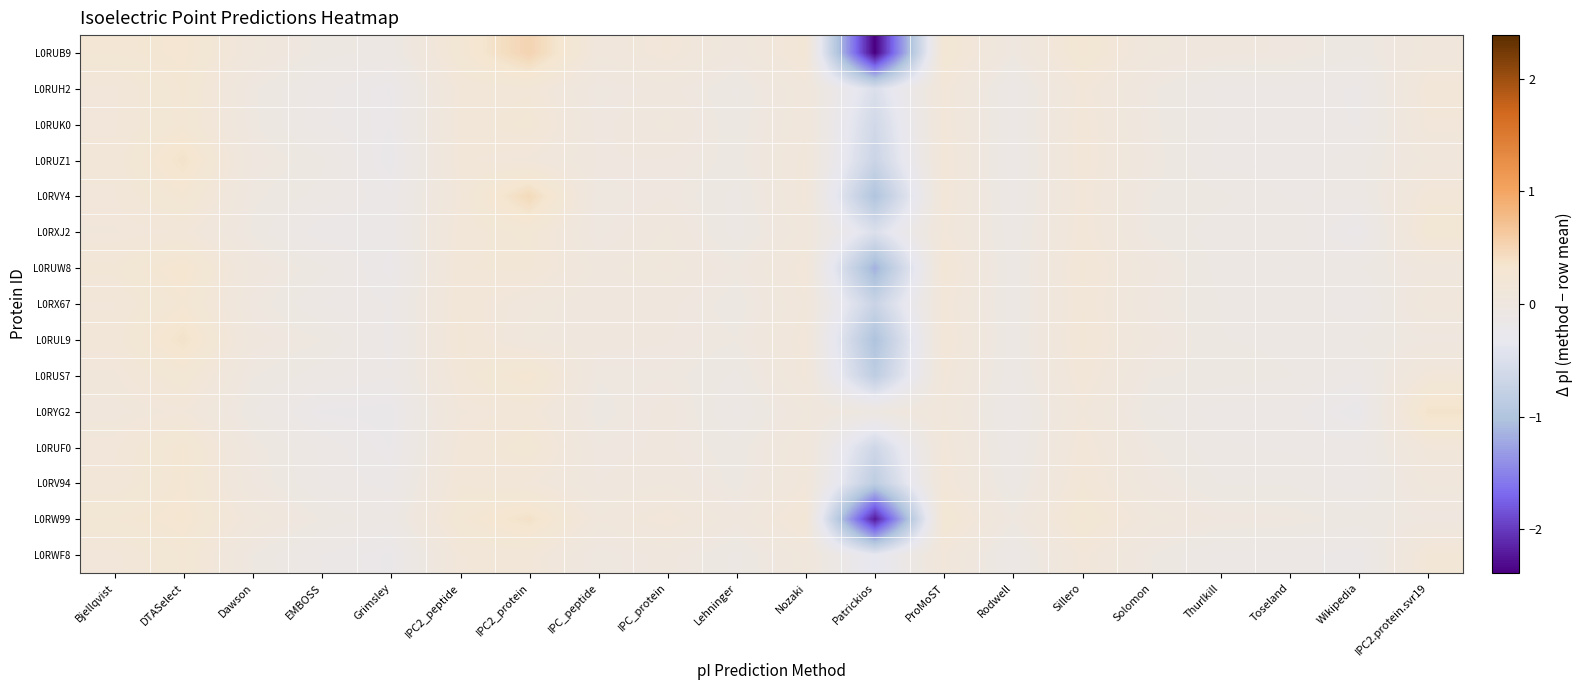

At which category does the chart reach its minimum across all series?

Patrickios